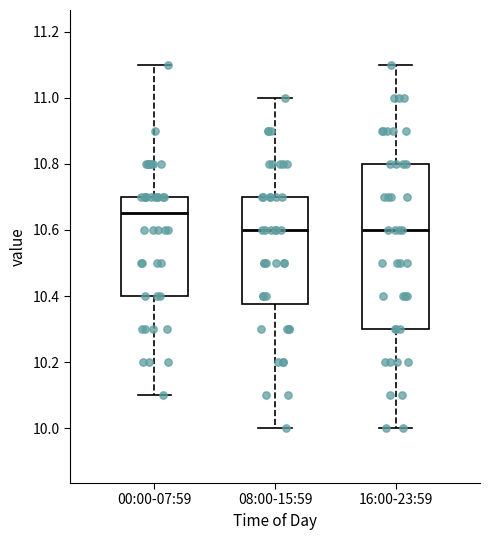

Reading left to right, read every box against the y-axis: the position of its median line, the range the box covers, and the ends of its whiskers. The values are not printed on the chart, so give them approximately, as read against the axis.

00:00-07:59: median 10.66, box 10.40 to 10.70, whiskers 10.10 to 11.10
08:00-15:59: median 10.60, box 10.38 to 10.70, whiskers 10.00 to 11.00
16:00-23:59: median 10.60, box 10.30 to 10.80, whiskers 10.00 to 11.10